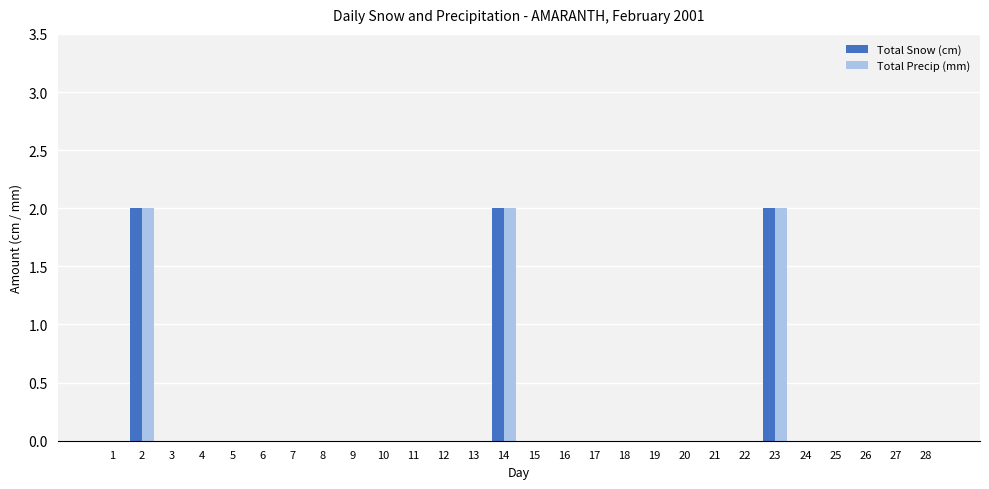

The Total Snow (cm) series shows 0 at 25. True or false?

True